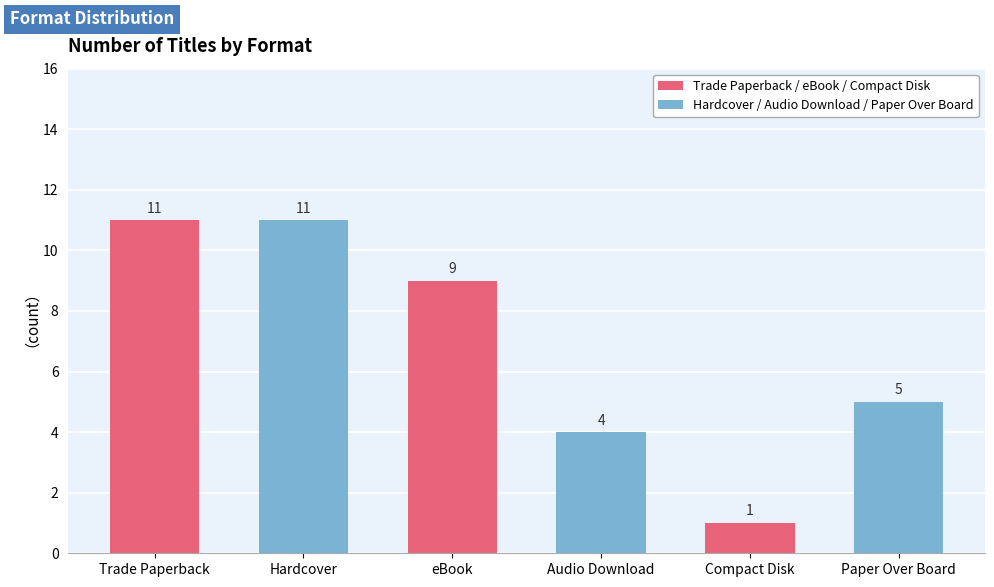

Reading right to left, what are all the values shown in this chart?

5	1	4	9	11	11